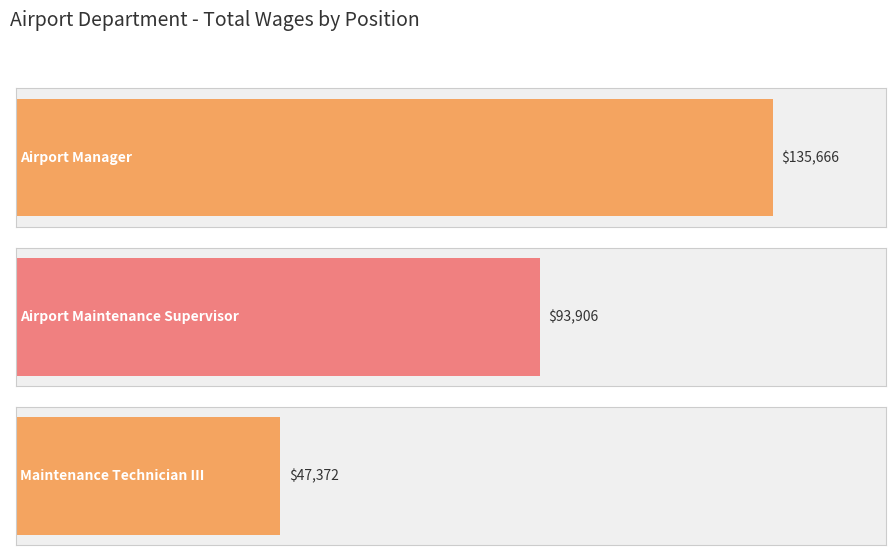

Rank the categories by value from lowest to highest.

Maintenance Technician III, Airport Maintenance Supervisor, Airport Manager